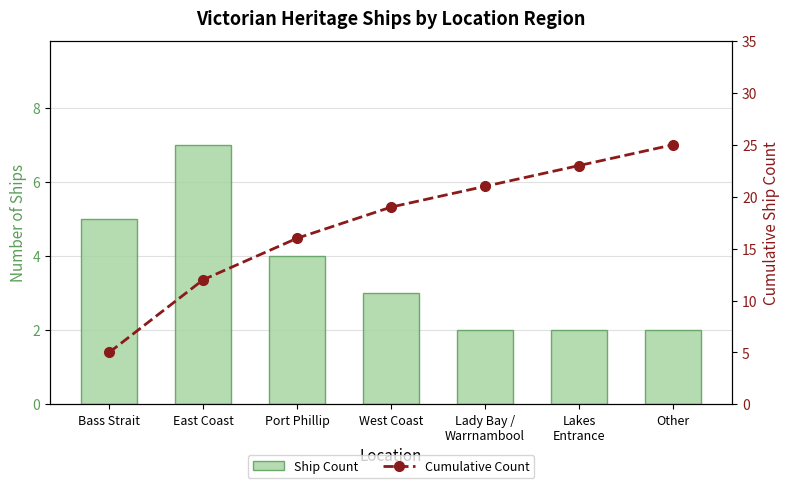

Reading left to right, list all the values displayed in this chart.

Ship Count: 5	7	4	3	2	2	2
Cumulative Count: 5	12	16	19	21	23	25